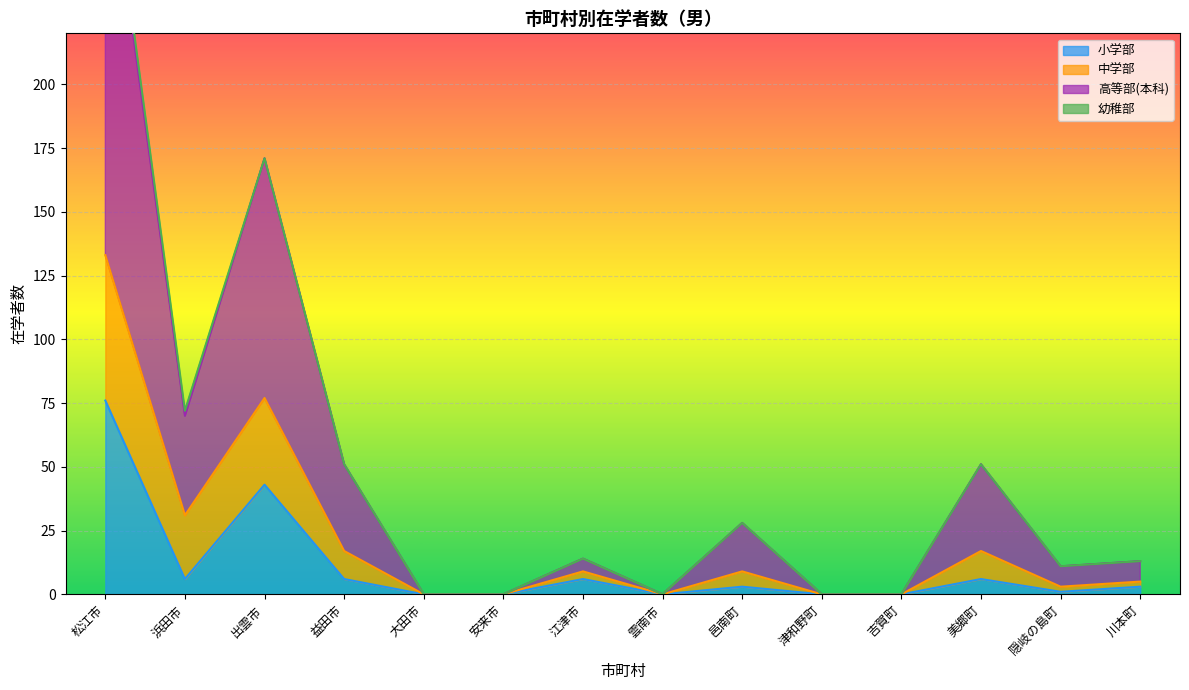

Between 大田市 and 津和野町, which series saw the biggest shift?

小学部